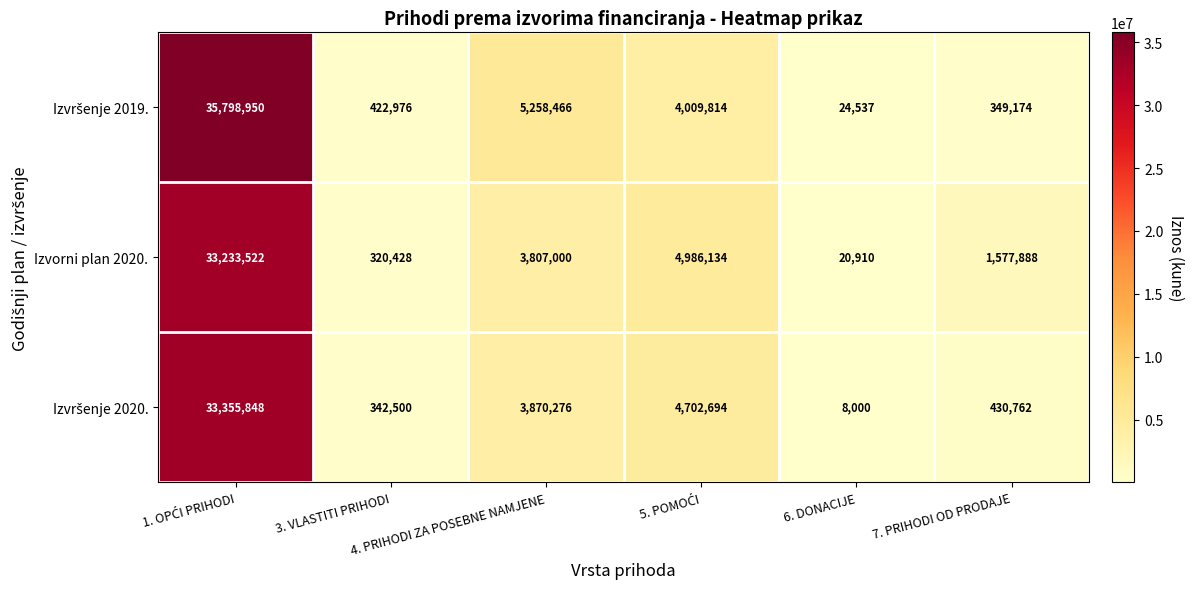

What is the difference between the maximum and second lowest values in the Izvorni plan 2020. series?

32913094